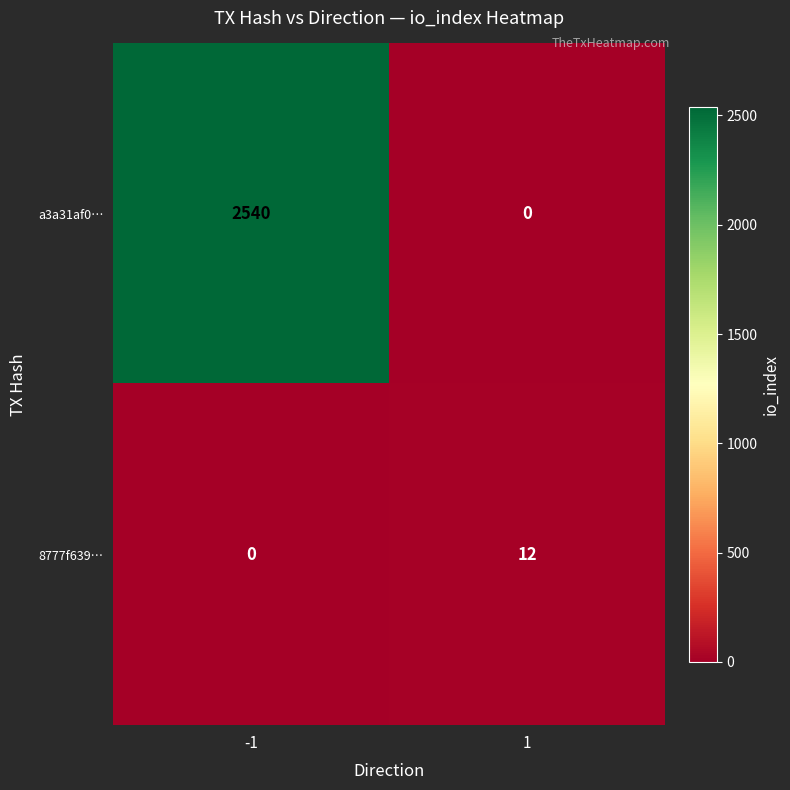

Is it true that a3a31af0… equals 3394 at -1?

False